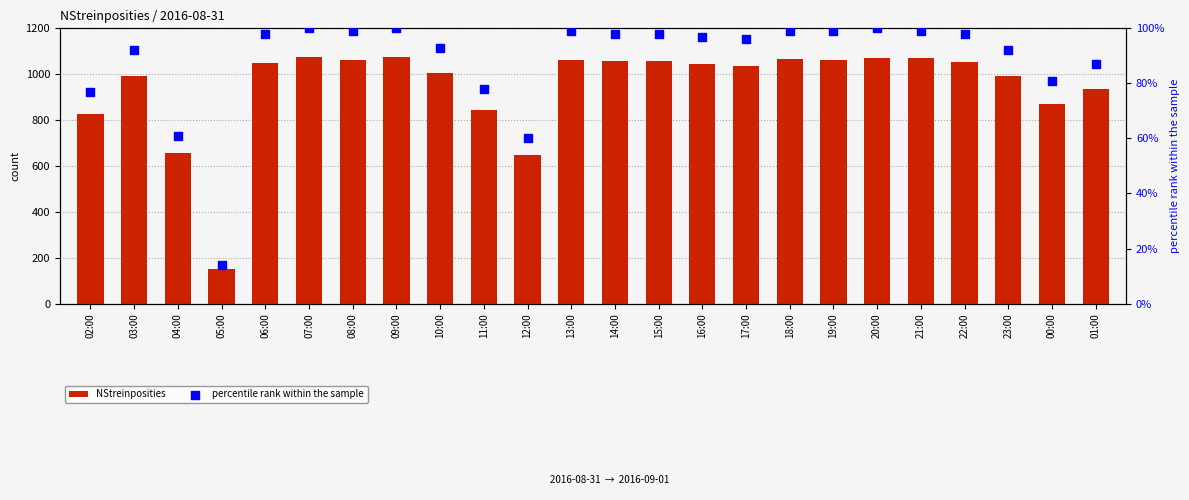

Which series has the widest spread of Y values?

NStreinposities